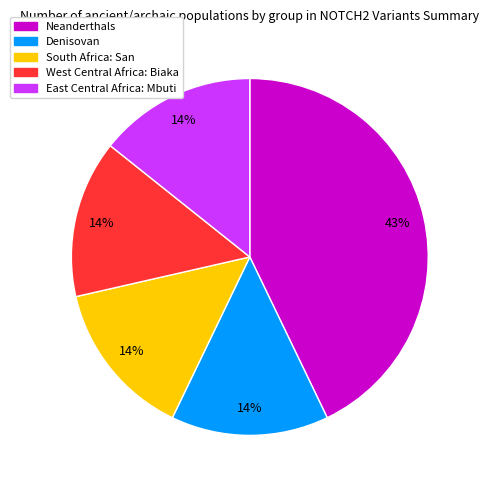

To the nearest percent, what portion does West Central Africa: Biaka represent?

14%